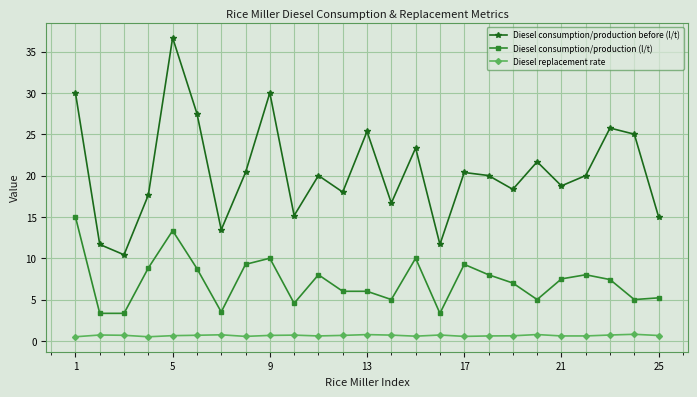

What is the value of the Diesel consumption/production (l/t) point at the 4th from the left?

8.8